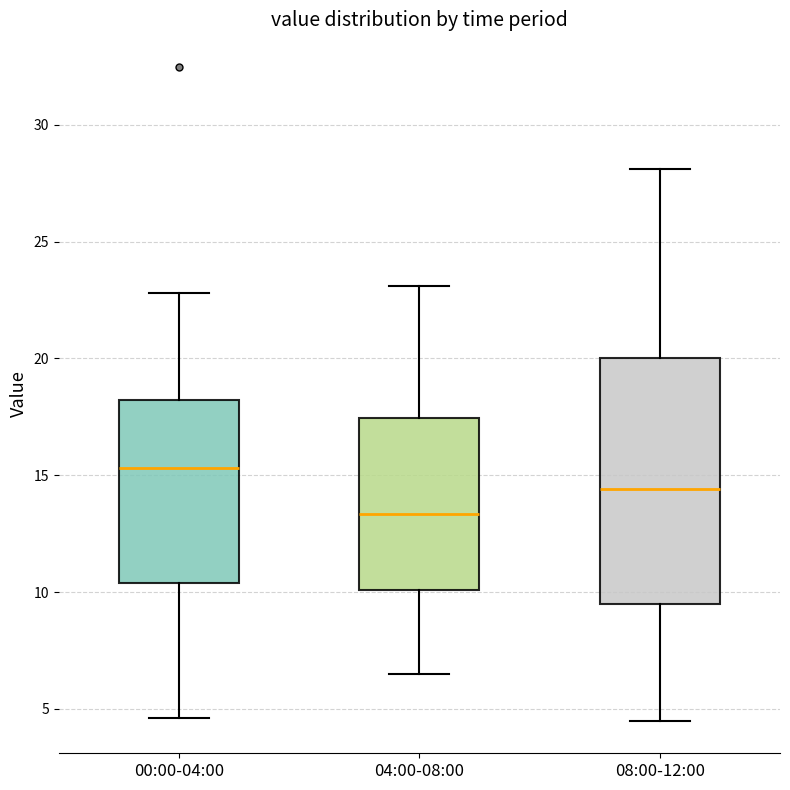

Reading left to right, transcribe this box plot: for each box, give where its median line is, the range the box spans, and where its two whiskers end, as read against the y-axis. The values are not printed on the chart, so give them approximately, as read against the axis.

00:00-04:00: median 15.5, box 10.5 to 18.0, whiskers 4.5 to 23.0
04:00-08:00: median 13.5, box 10.0 to 17.5, whiskers 6.5 to 23.0
08:00-12:00: median 14.5, box 9.5 to 20.0, whiskers 4.5 to 28.0